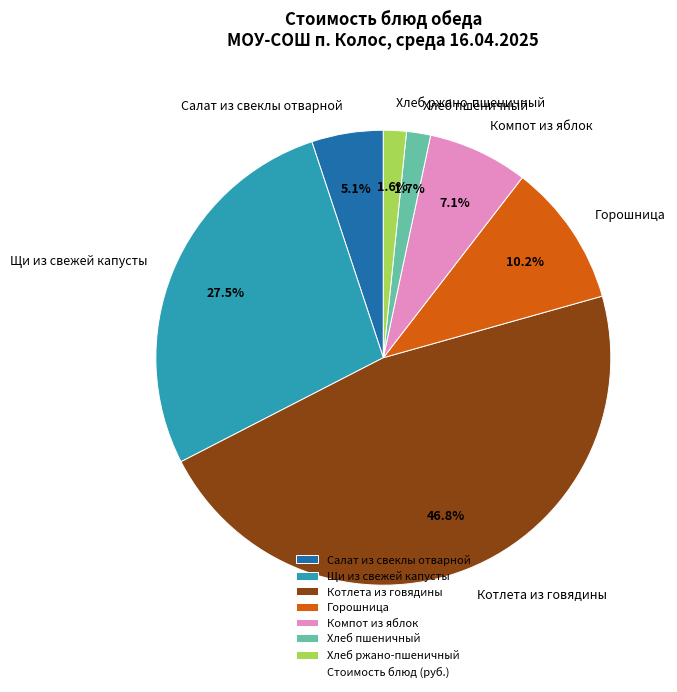

Is Щи из свежей капусты the majority of the pie?

No